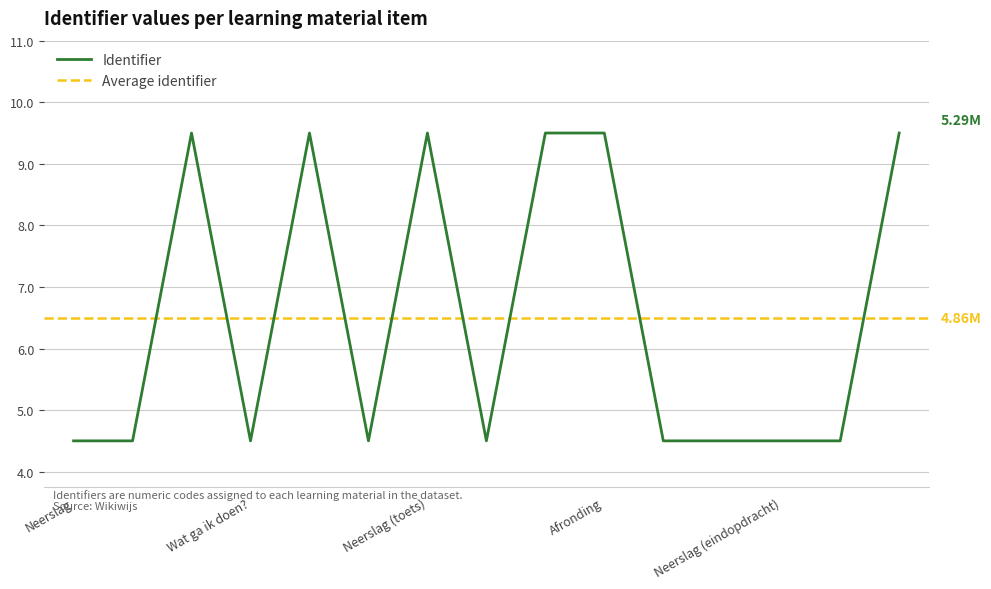

List the labels in order of value, largest first.

Terugkijken, Afronding, Neerslaghoeveelheid, Neerslag (toets), Aan de slag, Wat kan ik straks?, Begrippen, Eindopdracht B: Regenmeter, Neerslag (eindopdracht), Eindopdracht A: Toets, Stap 2: Neerslaghoeveelheid, Stap 1: Neerslag, Wat ga ik doen?, Intro, Neerslag